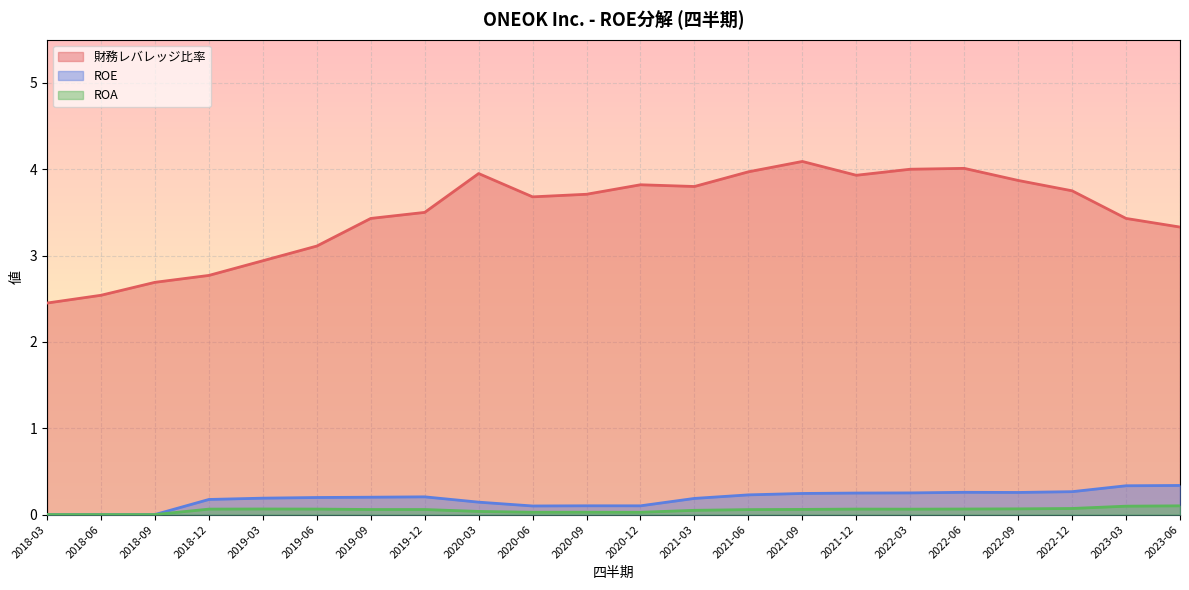

Reading left to right, what are all the values shown in this chart?

財務レバレッジ比率: 2.5	2.5	2.7	2.8	2.9	3.1	3.4	3.5	4.0	3.7	3.7	3.8	3.8	4.0	4.1	3.9	4.0	4.0	3.9	3.8	3.4	3.3
ROE: 0.0	0.0	0.0	0.2	0.2	0.2	0.2	0.2	0.1	0.1	0.1	0.1	0.2	0.2	0.2	0.2	0.3	0.3	0.3	0.3	0.3	0.3
ROA: 0.0	0.0	0.0	0.1	0.1	0.1	0.1	0.1	0.0	0.0	0.0	0.0	0.0	0.1	0.1	0.1	0.1	0.1	0.1	0.1	0.1	0.1